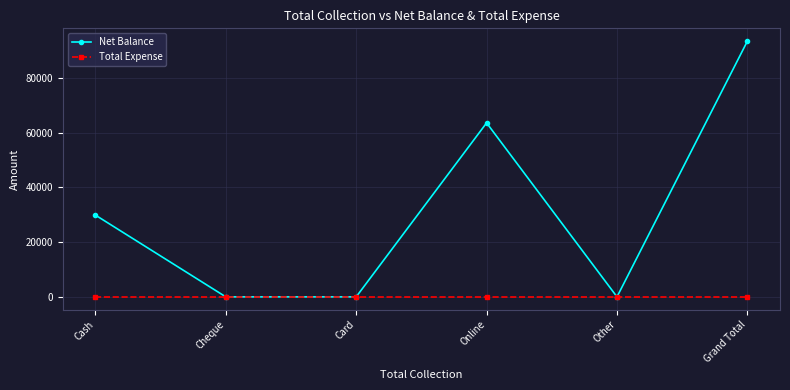

Rank the series by their average value, from highest to lowest.

Net Balance, Total Expense